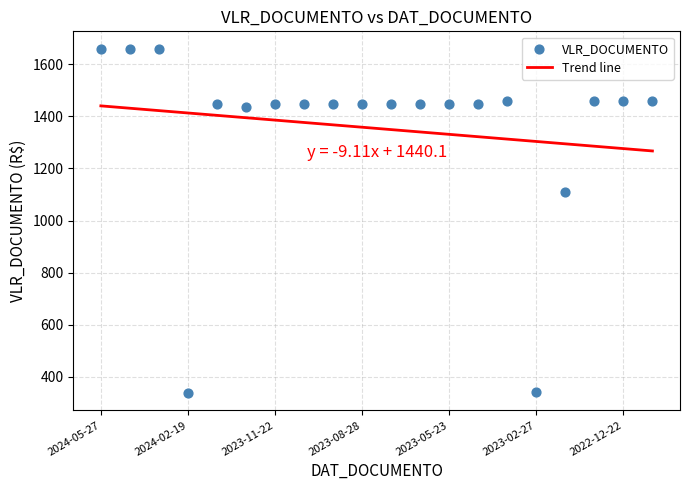

What is the change in value from 2024-04-25 to 2022-12-22?

-200.0